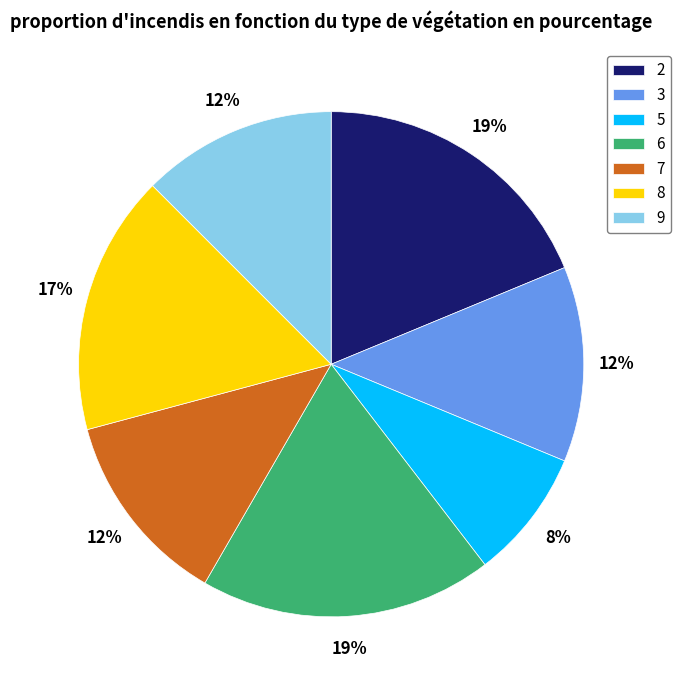

To the nearest percent, what is the average slice percentage?

14%